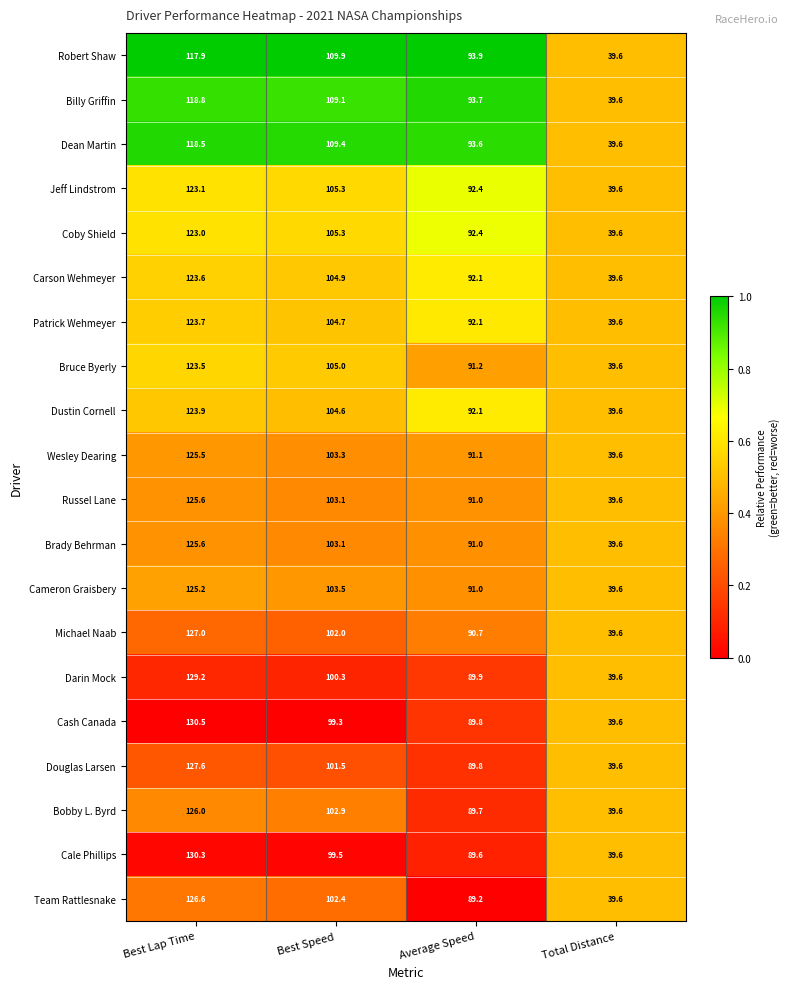

How many categories are shown in the chart?

4